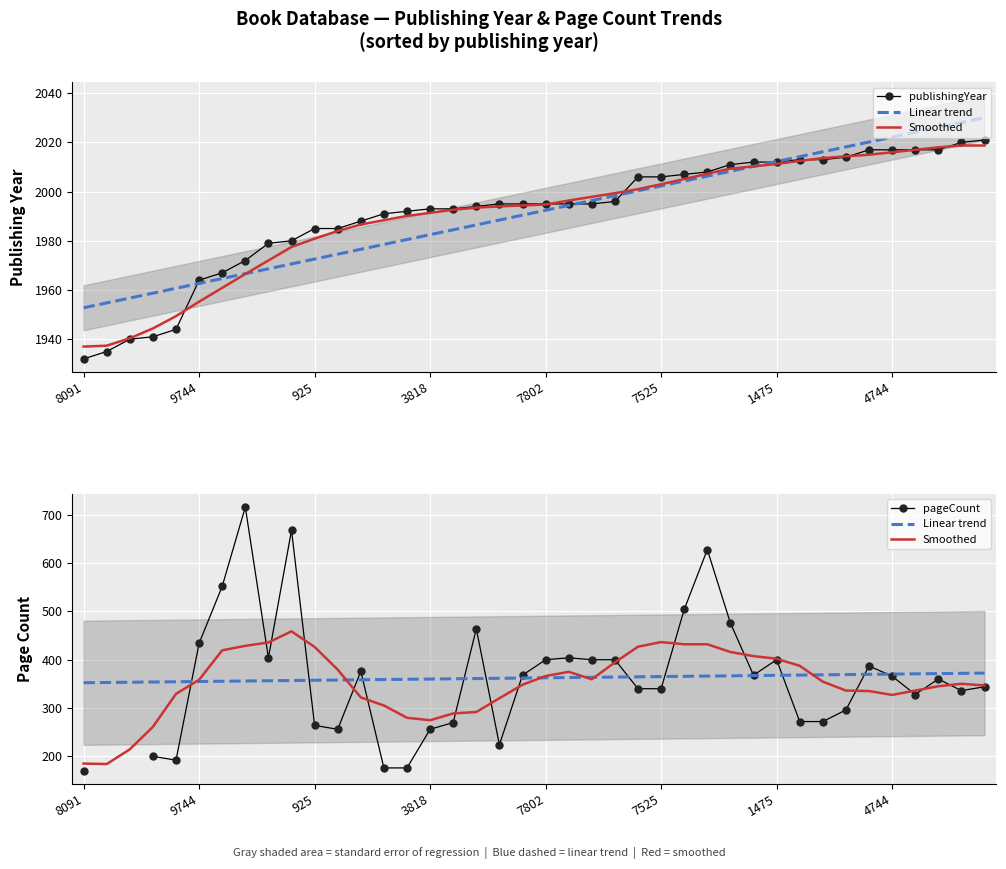

True or false: pageCount and publishingYear cross at least once.

False